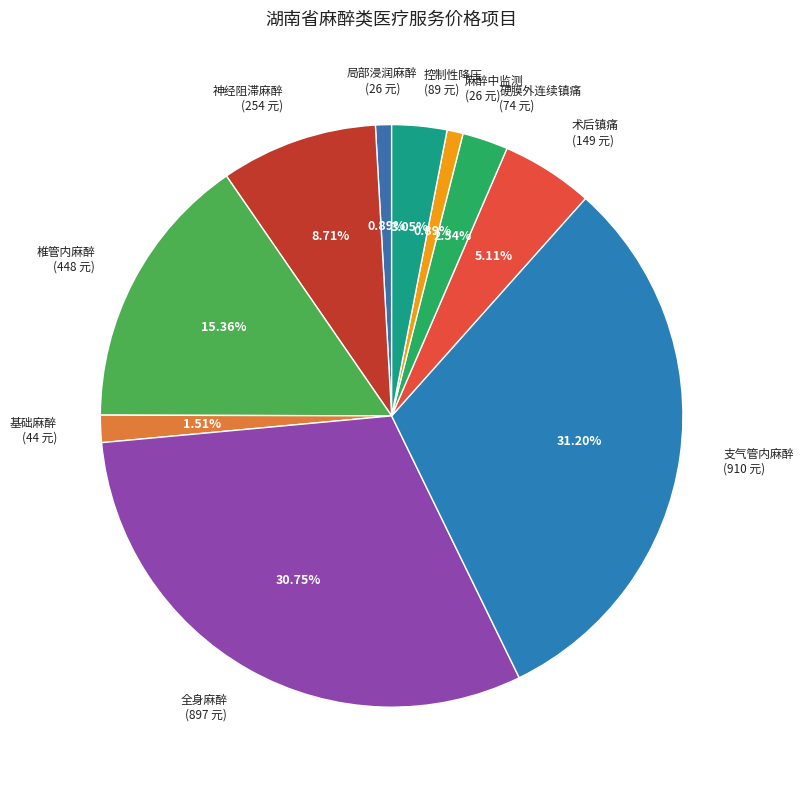

Between 硬膜外连续镇痛 and 椎管内麻醉, which is larger?

椎管内麻醉